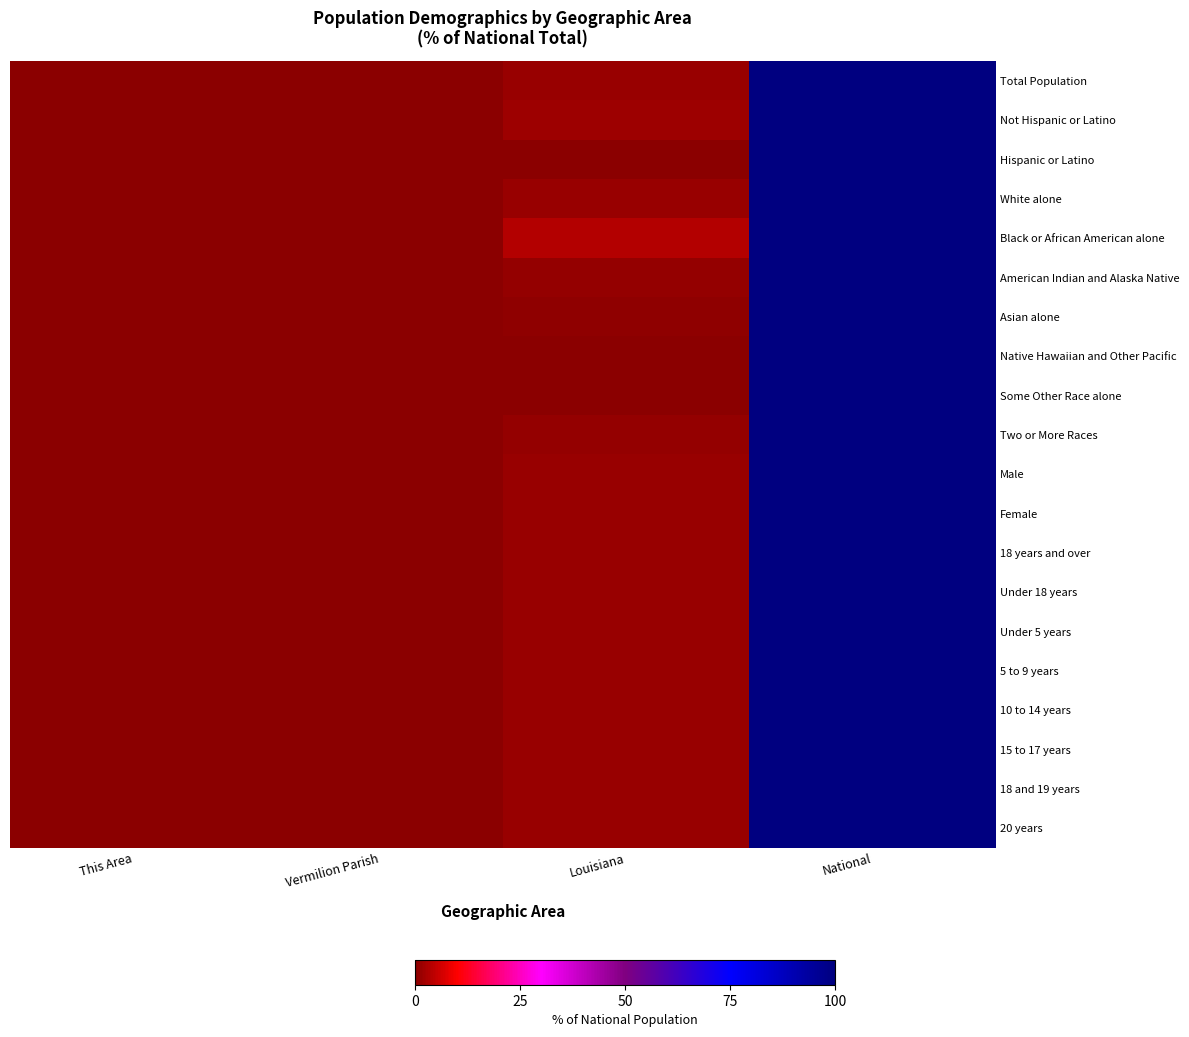

At which category is the sum across all series the highest?

National